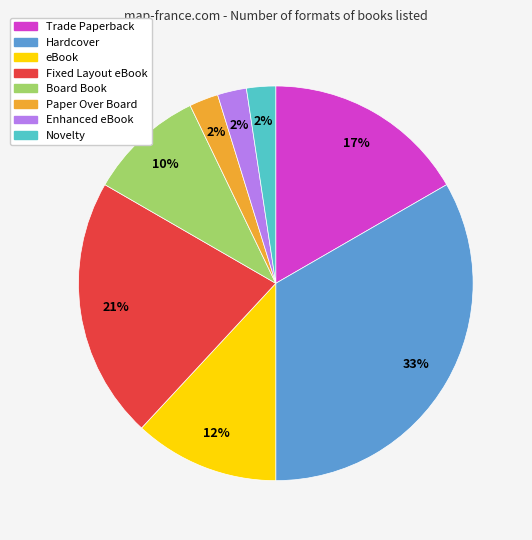

Does Fixed Layout eBook represent more than half of the total?

No